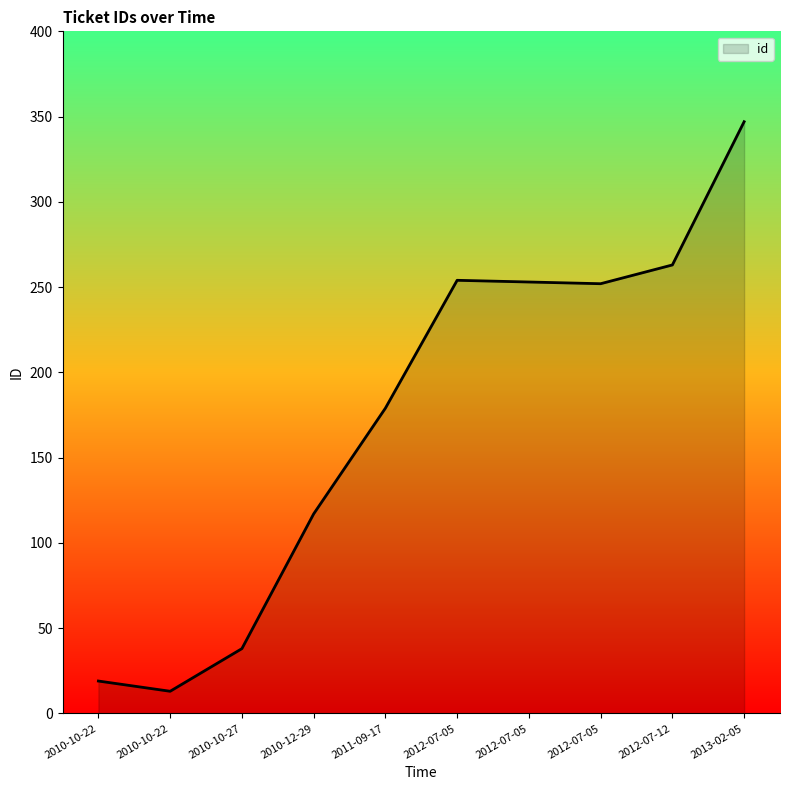

Read the value at 2012-07-12, to the nearest 10.

260